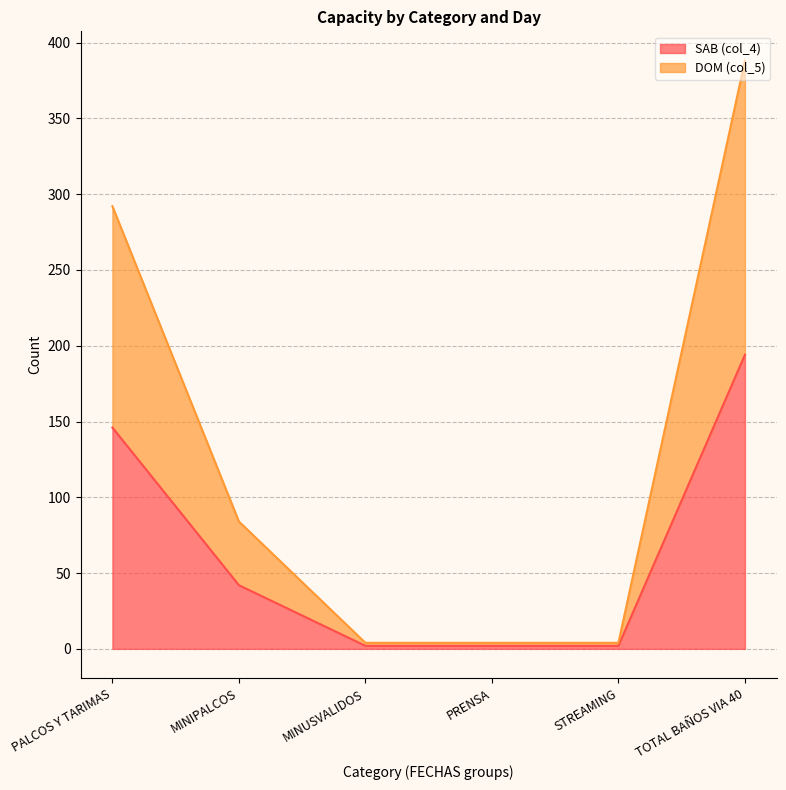

Between PRENSA and TOTAL BAÑOS VIA 40, which series saw the biggest shift?

DOM (col_5) line